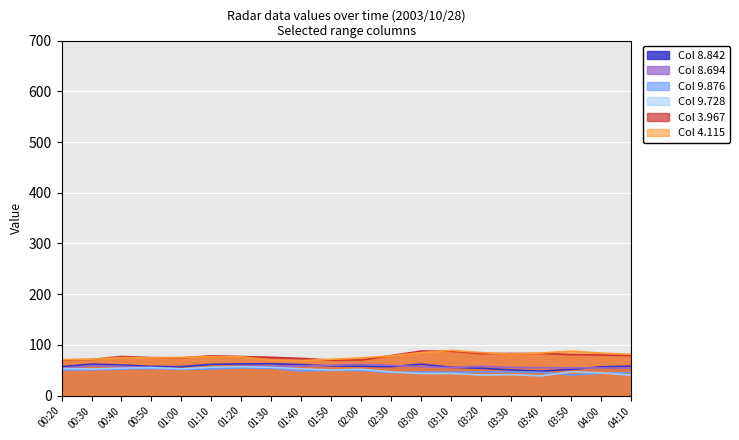

True or false: 8.842 and 9.876 intersect in this chart.

False